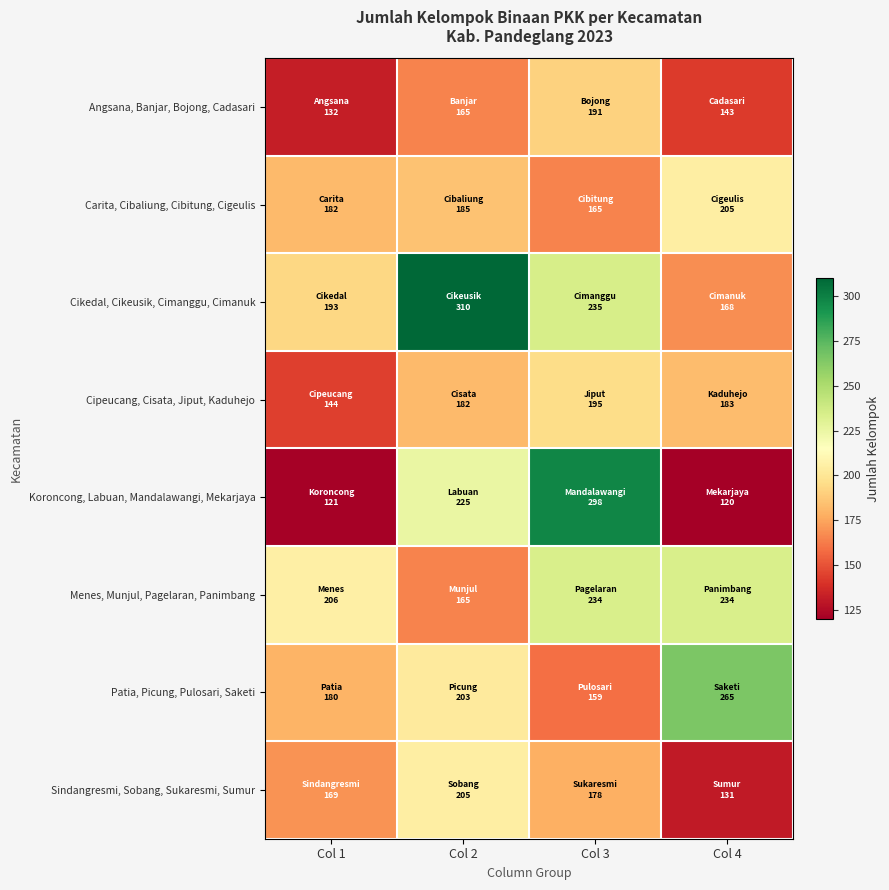

Reading left to right, list all the values displayed in this chart.

Angsana, Banjar, Bojong, Cadasari: Col 1=132	Col 2=165	Col 3=191	Col 4=143
Carita, Cibaliung, Cibitung, Cigeulis: Col 1=182	Col 2=185	Col 3=165	Col 4=205
Cikedal, Cikeusik, Cimanggu, Cimanuk: Col 1=193	Col 2=310	Col 3=235	Col 4=168
Cipeucang, Cisata, Jiput, Kaduhejo: Col 1=144	Col 2=182	Col 3=195	Col 4=183
Koroncong, Labuan, Mandalawangi, Mekarjaya: Col 1=121	Col 2=225	Col 3=298	Col 4=120
Menes, Munjul, Pagelaran, Panimbang: Col 1=206	Col 2=165	Col 3=234	Col 4=234
Patia, Picung, Pulosari, Saketi: Col 1=180	Col 2=203	Col 3=159	Col 4=265
Sindangresmi, Sobang, Sukaresmi, Sumur: Col 1=169	Col 2=205	Col 3=178	Col 4=131